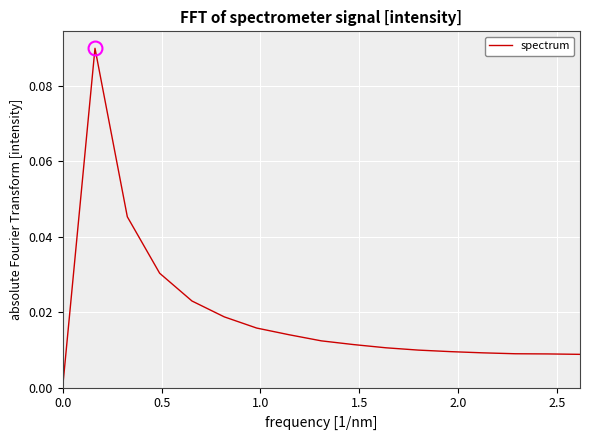

What is the sum of all values?

0.3